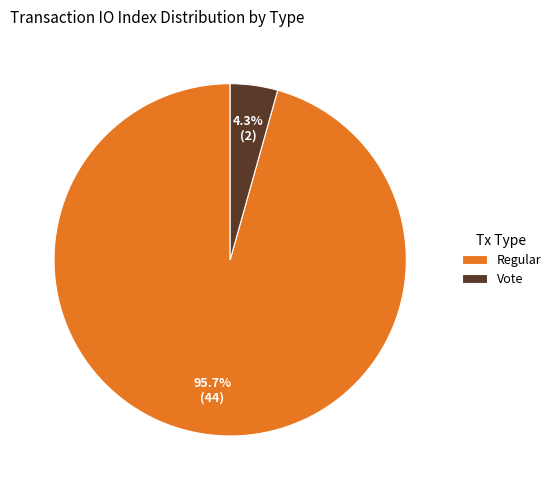

Is there any slice that represents more than half of the pie?

Yes